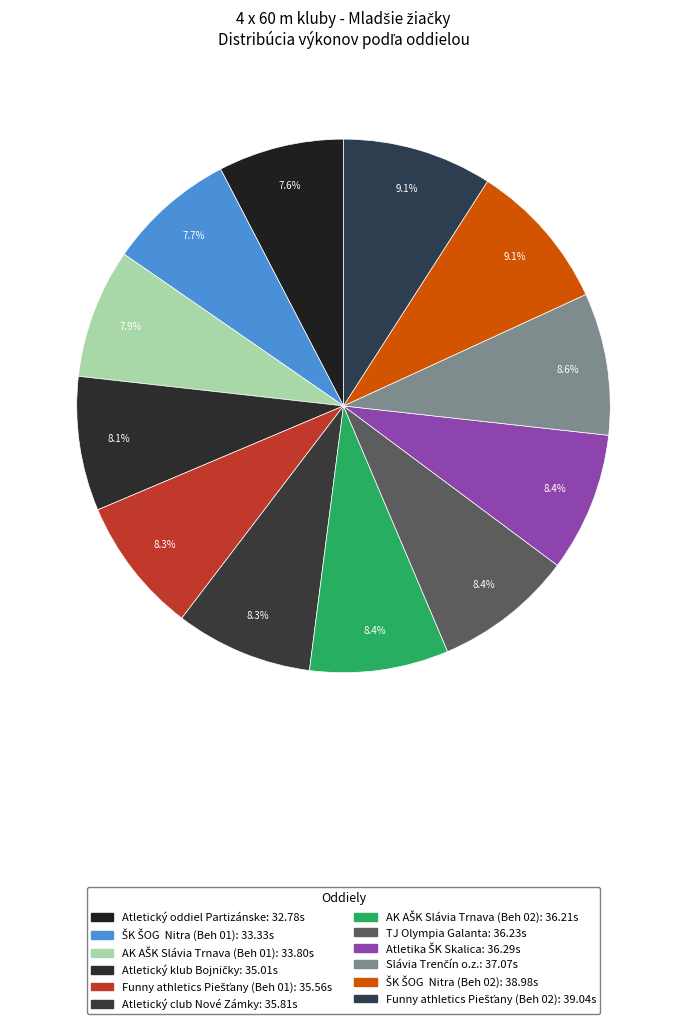

True or false: AK AŠK Slávia Trnava (Beh 01) accounts for 1% of the total.

False